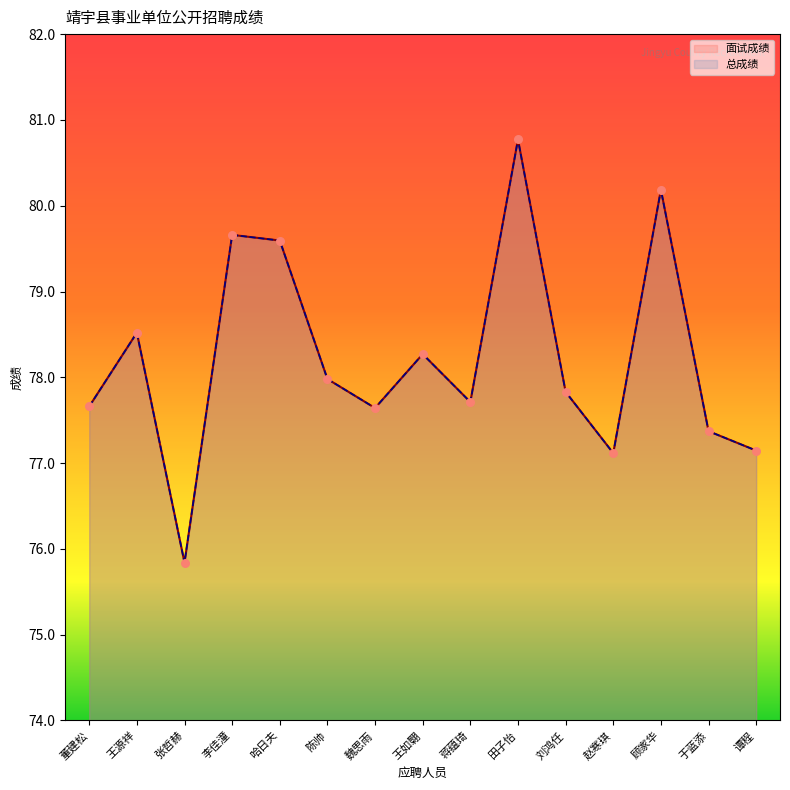

What is the total value across all series at 王源祥?

157.0